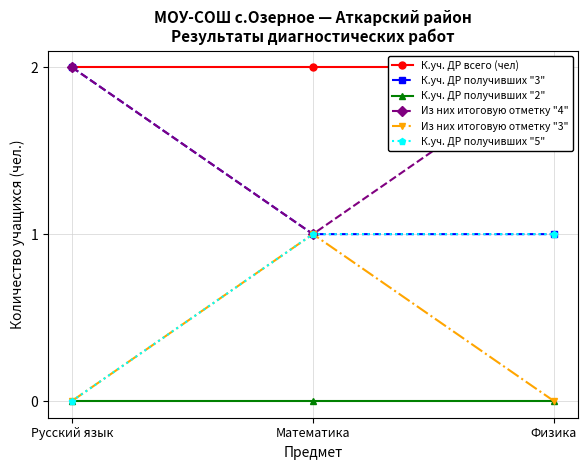

True or false: Из них итоговую отметку "3" has a value of 0 at Физика.

True